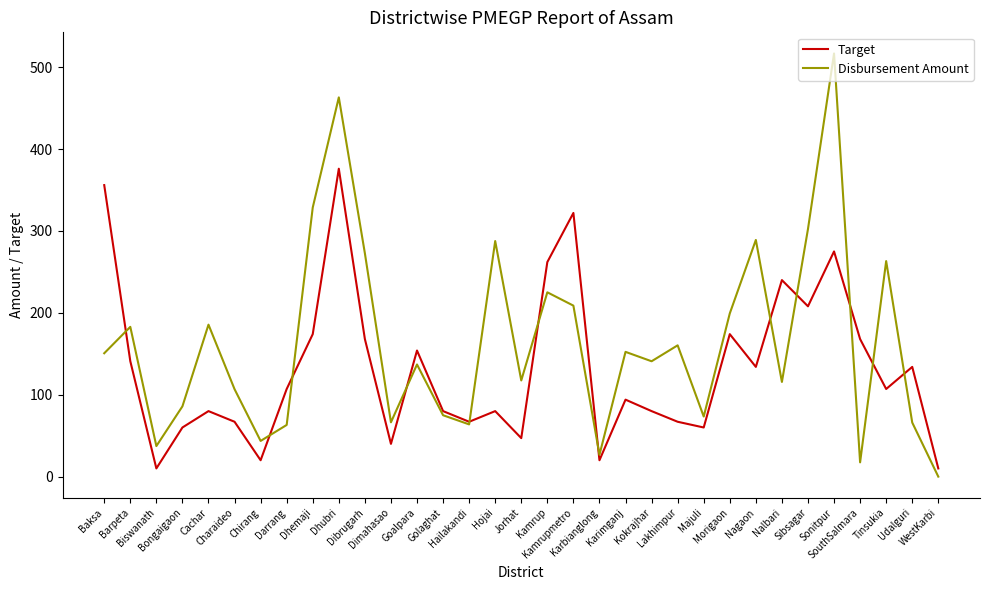

Rank the series by their average value, from highest to lowest.

Disbursement Amount, Target